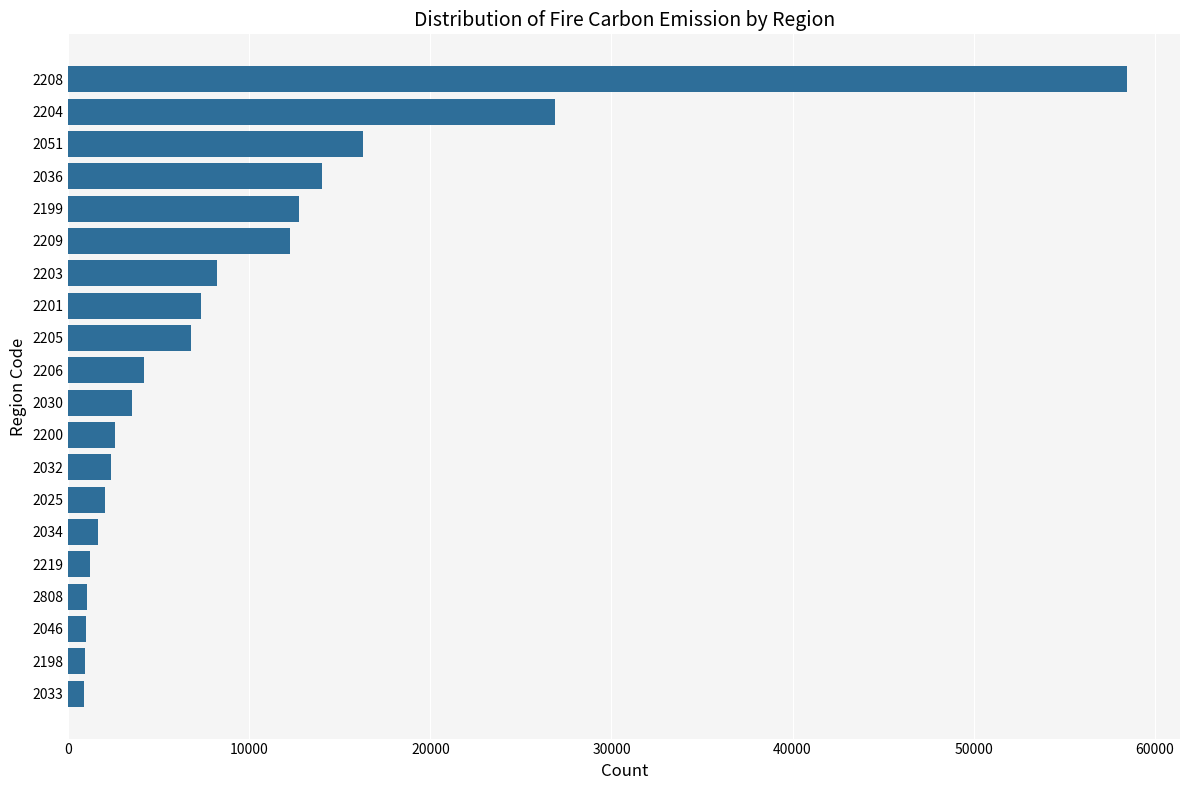

The chart shows a value of 1641.8 at 2034. True or false?

True